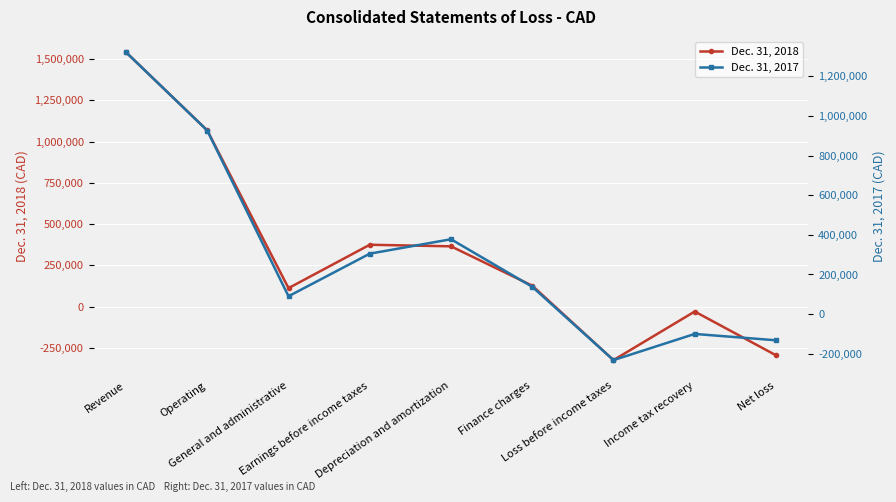

At which label does Dec. 31, 2017 first exceed 137928?

Revenue